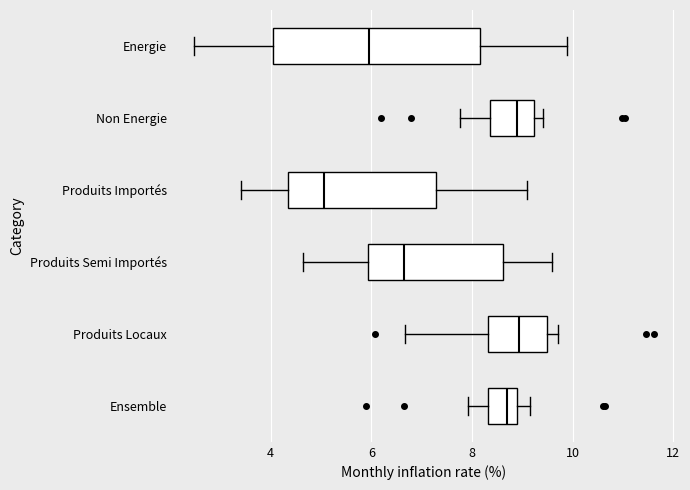

Which box is the widest, from its left edge to its right edge?

Energie